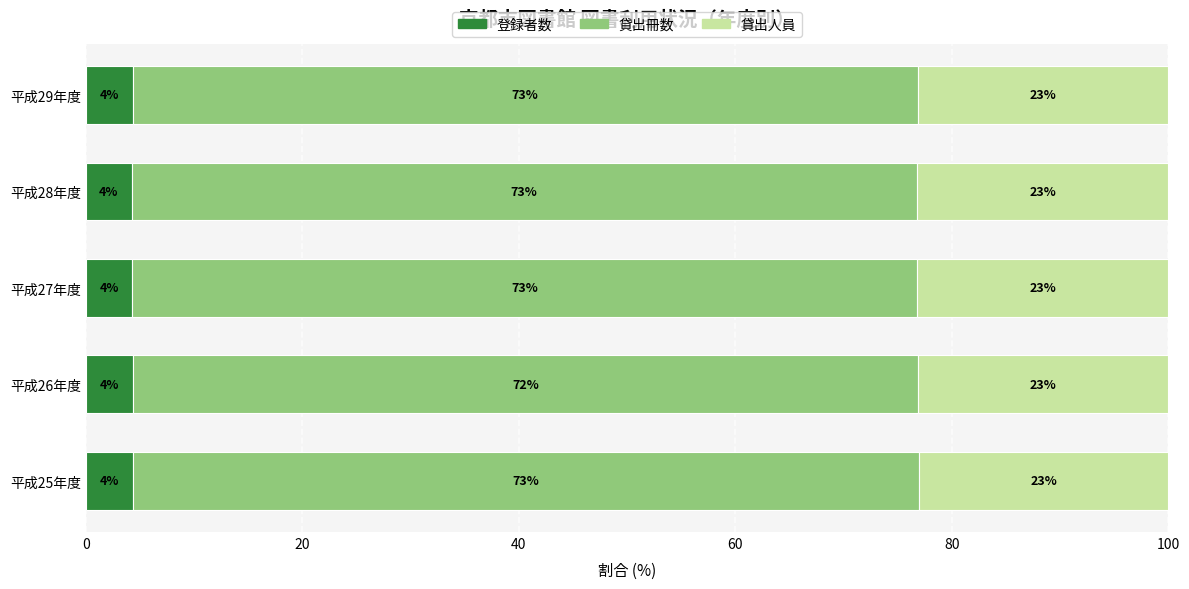

What is the difference between the maximum and minimum values in the 登録者数 series?

0.1